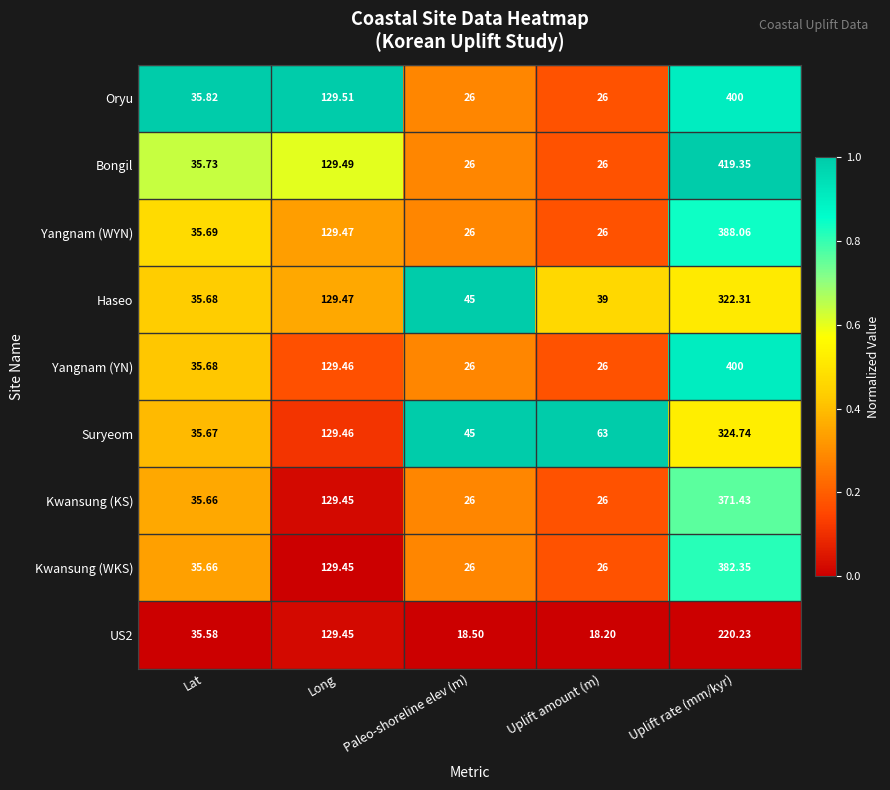

Which series has the largest range (max minus min)?

Bongil